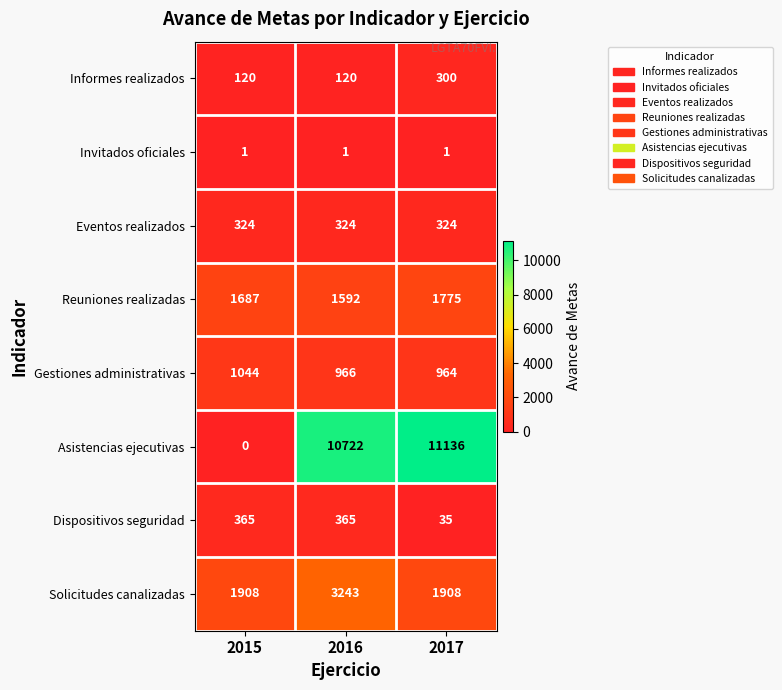

What value does the Dispositivos seguridad series have at 2016?

365